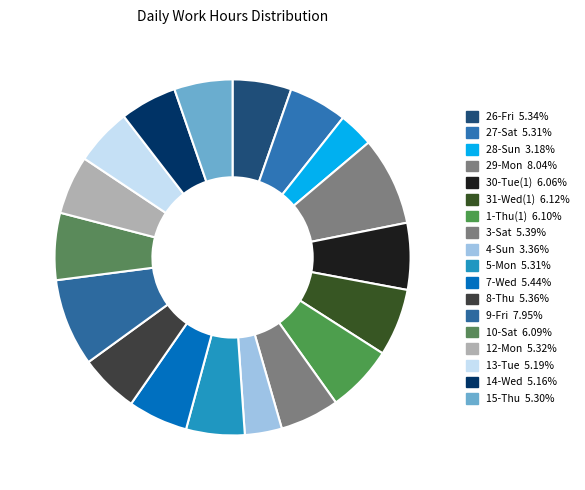

Rank the categories by value from highest to lowest.

29-Mon, 9-Fri, 31-Wed(1), 1-Thu(1), 10-Sat, 30-Tue(1), 7-Wed, 3-Sat, 8-Thu, 26-Fri, 12-Mon, 5-Mon, 27-Sat, 15-Thu, 13-Tue, 14-Wed, 4-Sun, 28-Sun